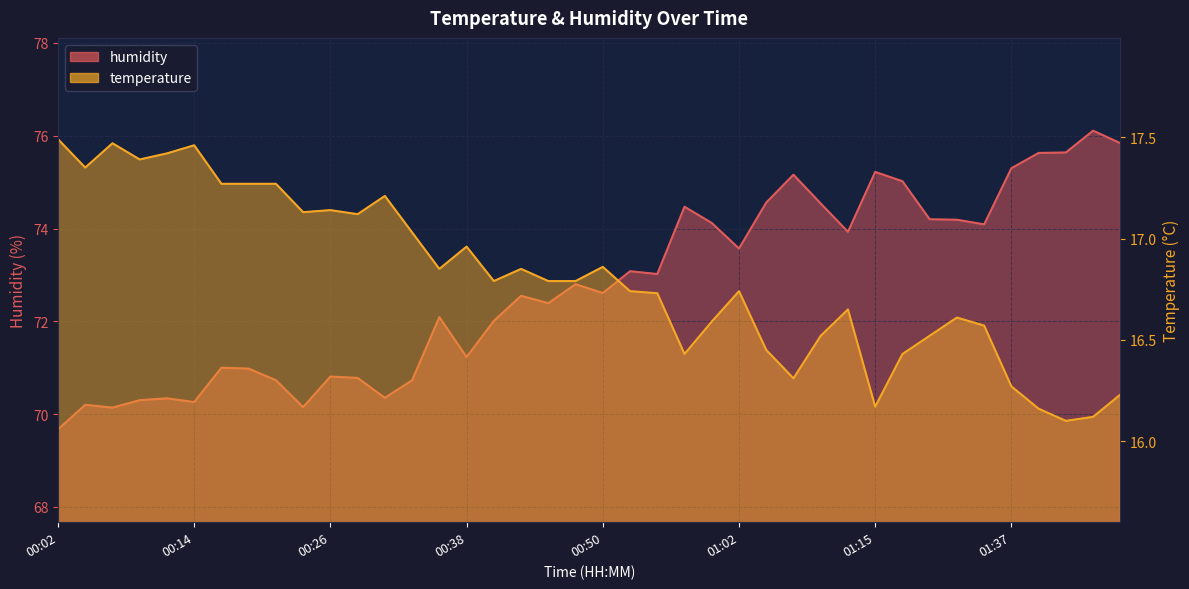

How many categories are shown in the chart?

40